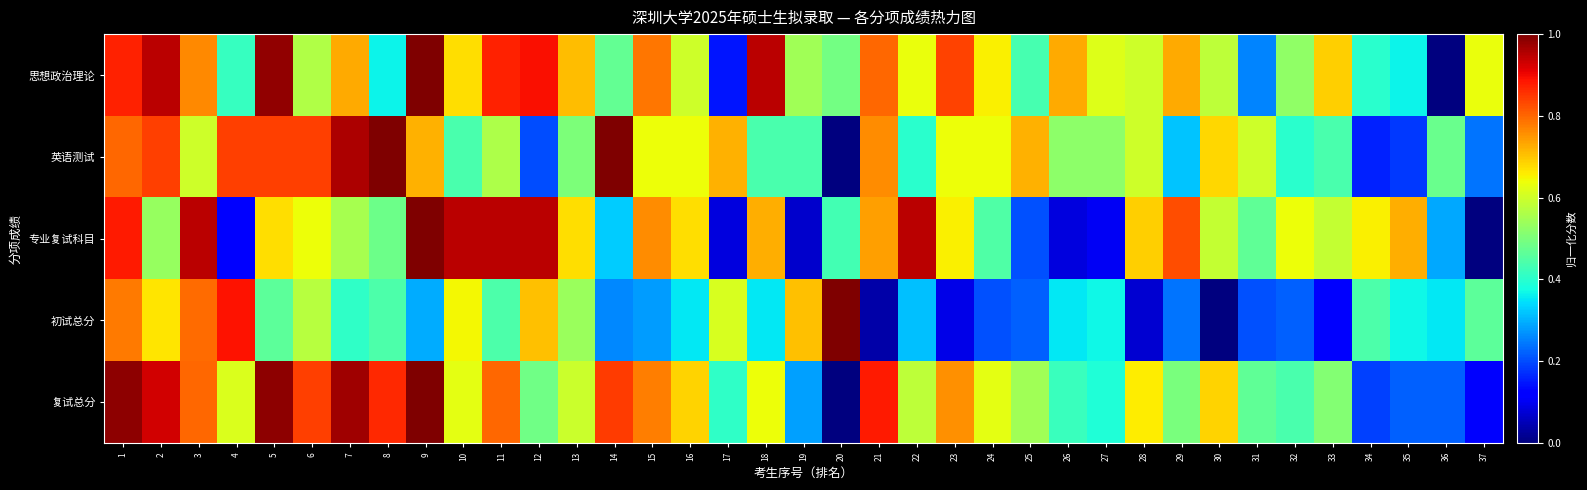

Rank the series at 27 from highest to lowest value.

思想政治理论, 英语测试, 复试总分, 初试总分, 专业复试科目